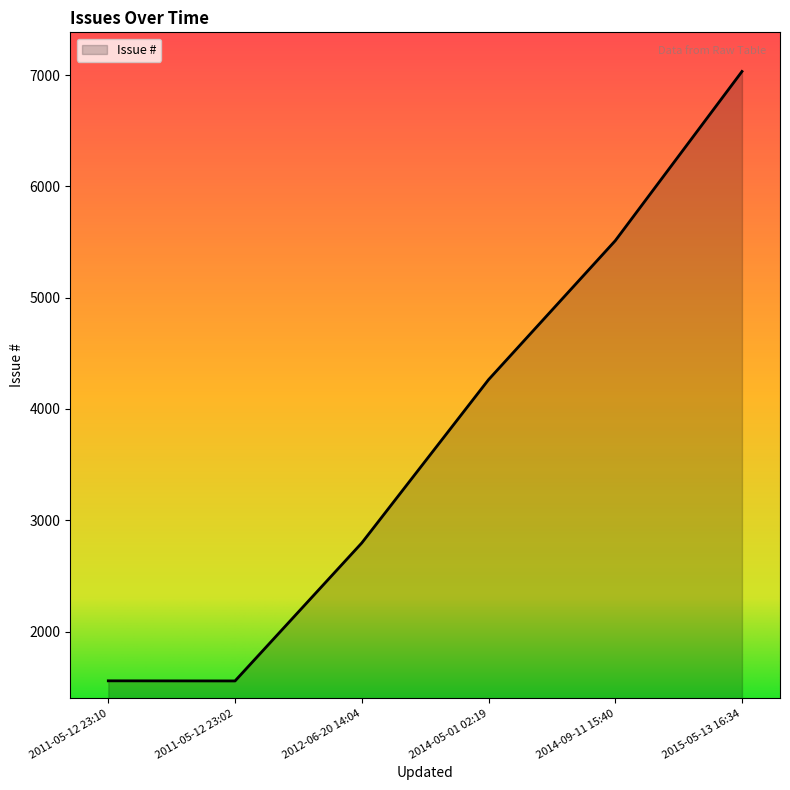

True or false: the data has more than 2 interior local peaks.

False